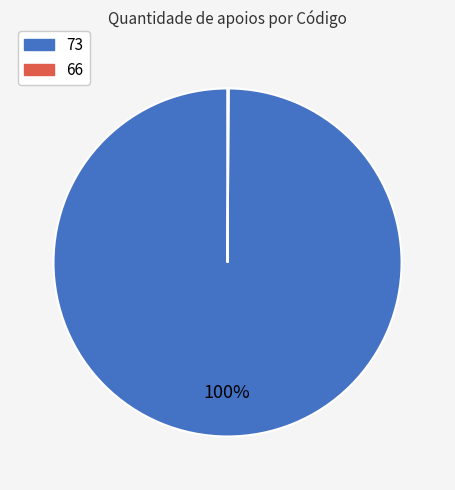

Which slice represents more than half of the pie?

73